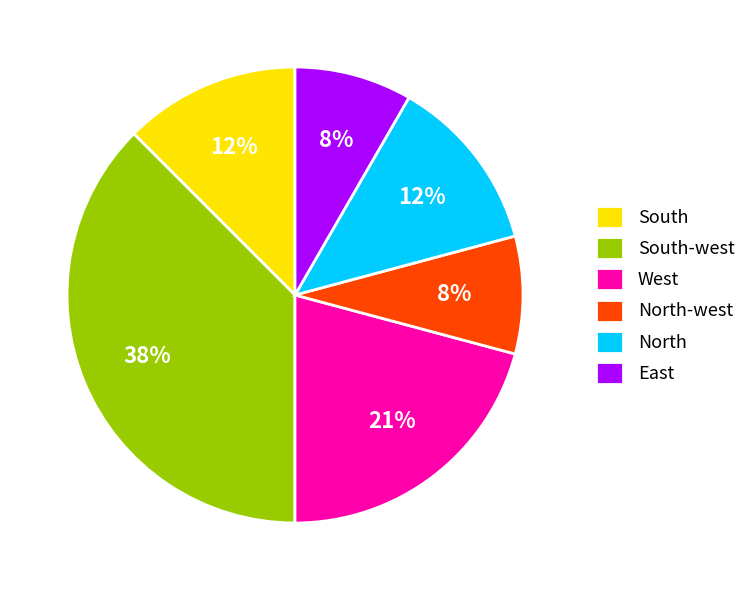

To the nearest percent, what is the difference between the West and North slice percentages?

8%